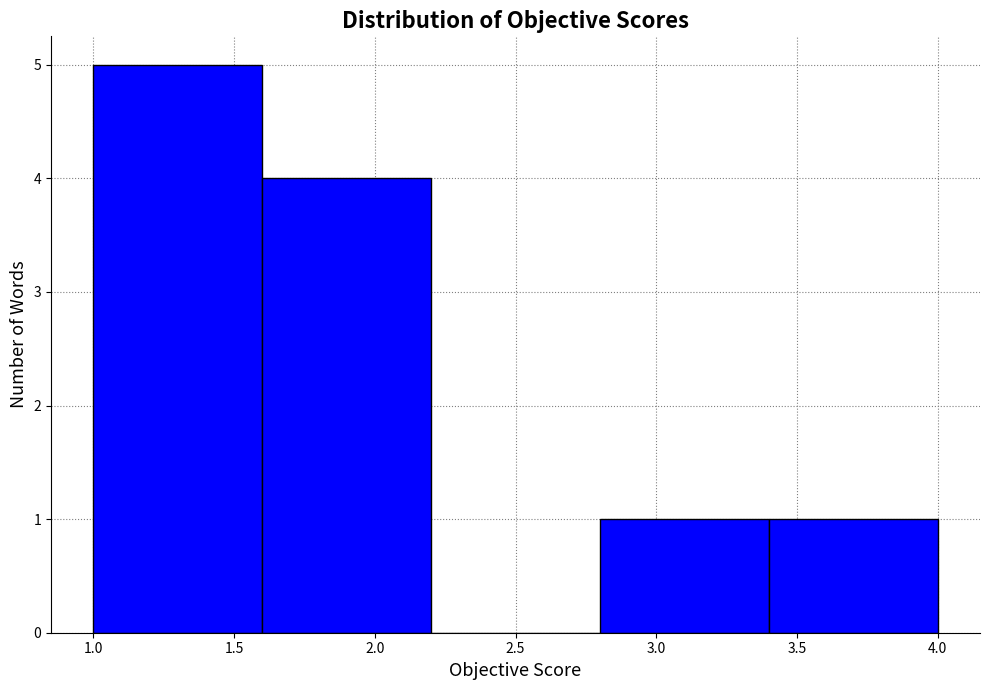

Reading left to right, transcribe this chart: for each bar, give the range it covers on the x-axis and its height. The values are not printed on the chart, so give them approximately, as read against the axis.

1.0 to 1.6: 5
1.6 to 2.2: 4
2.2 to 2.8: 0
2.8 to 3.4: 1
3.4 to 4.0: 1